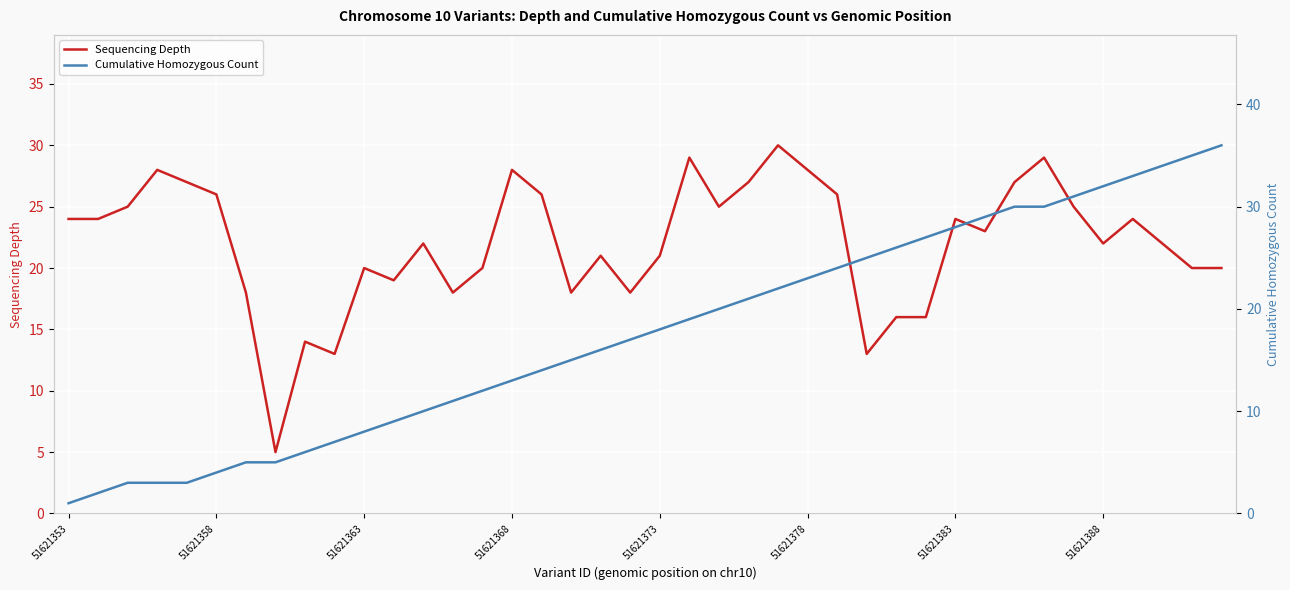

What is the minimum value for Sequencing Depth?

5